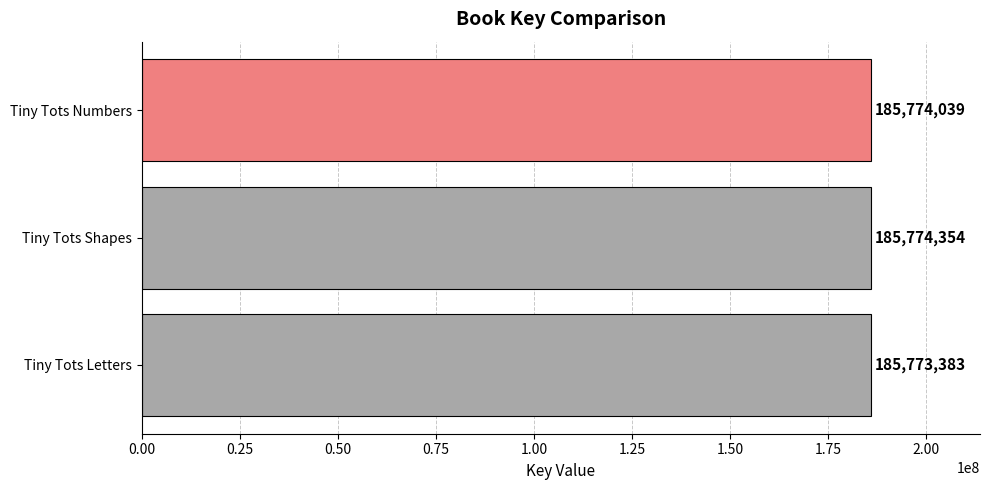

Does the chart contain stacked bars?

No